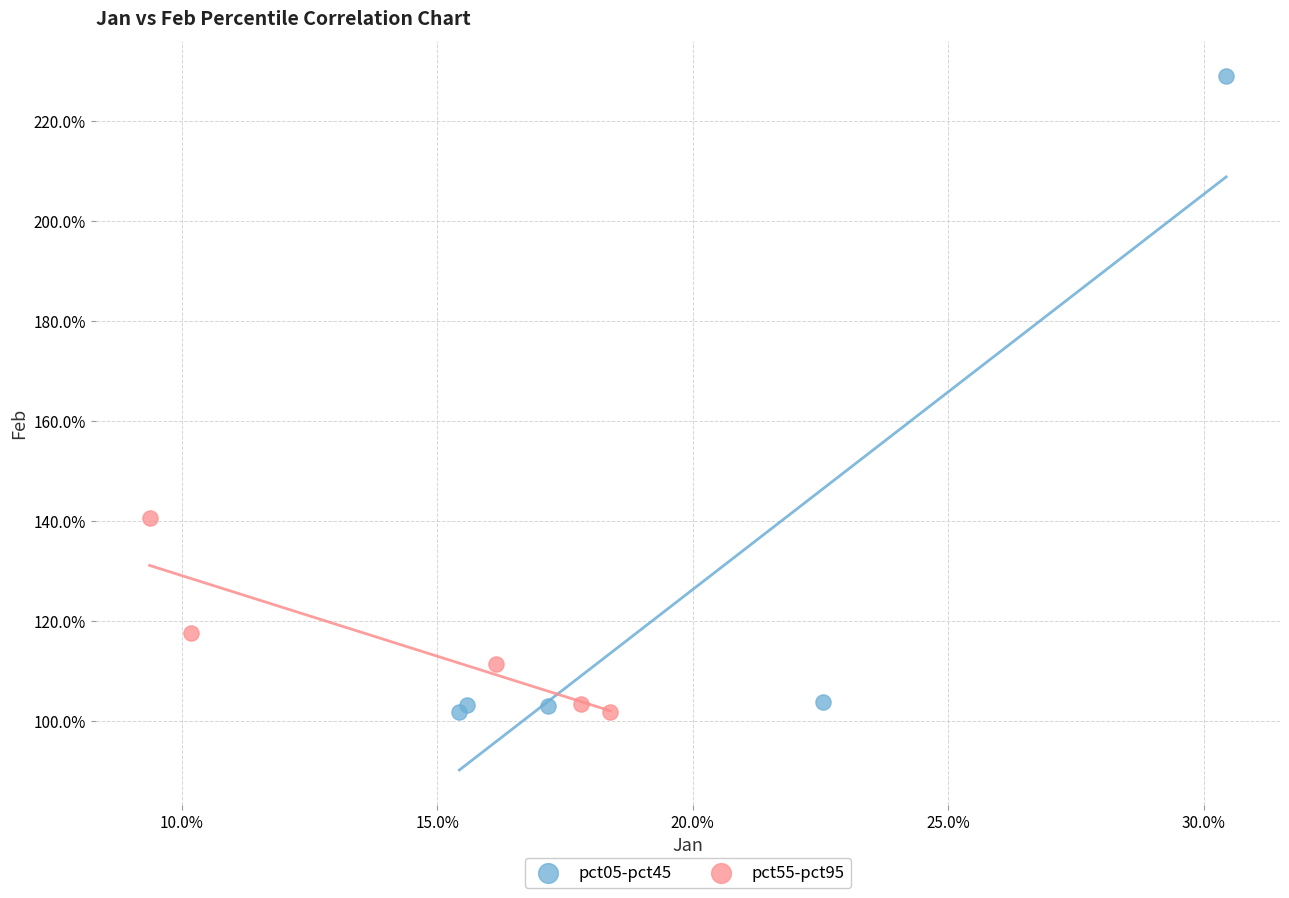

What are all the series names shown in the legend?

pct05-pct45, pct55-pct95